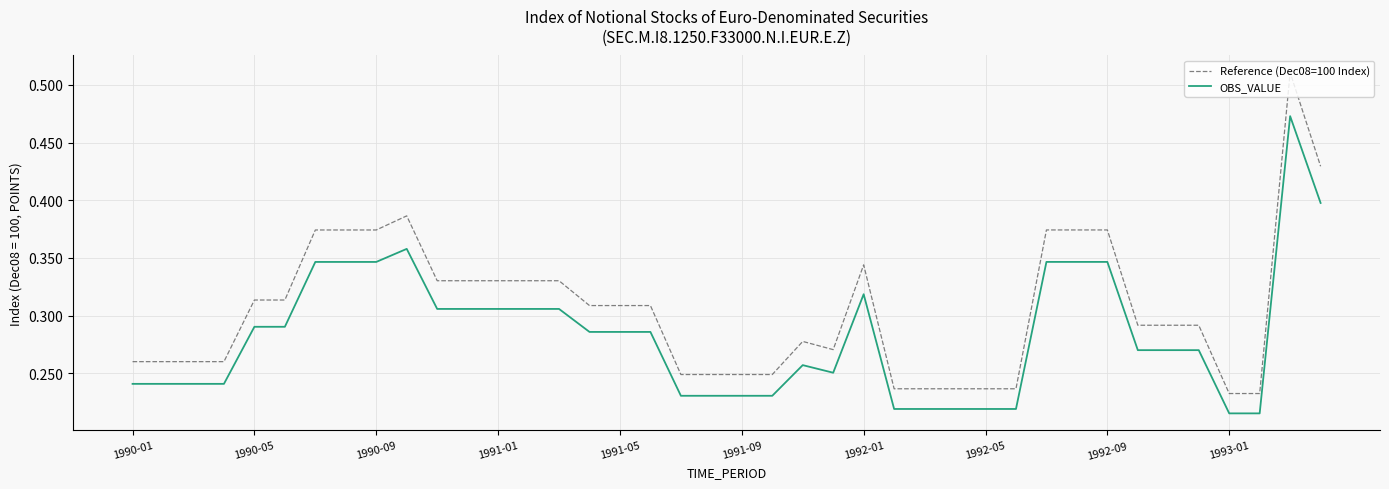

Rank the series by their average value, from highest to lowest.

Reference (Dec08=100 Index), OBS_VALUE